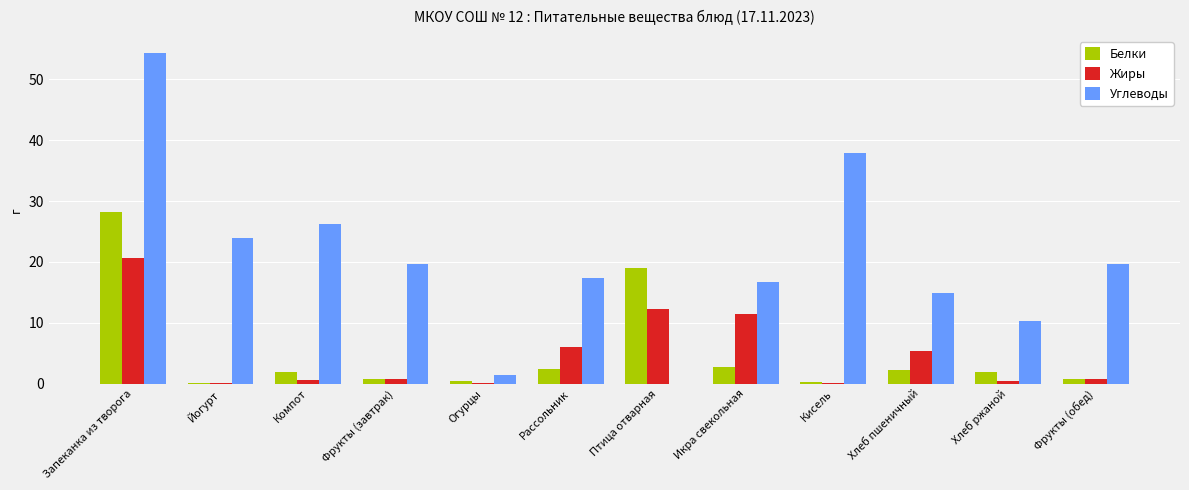

What is the maximum value for Белки?

28.2